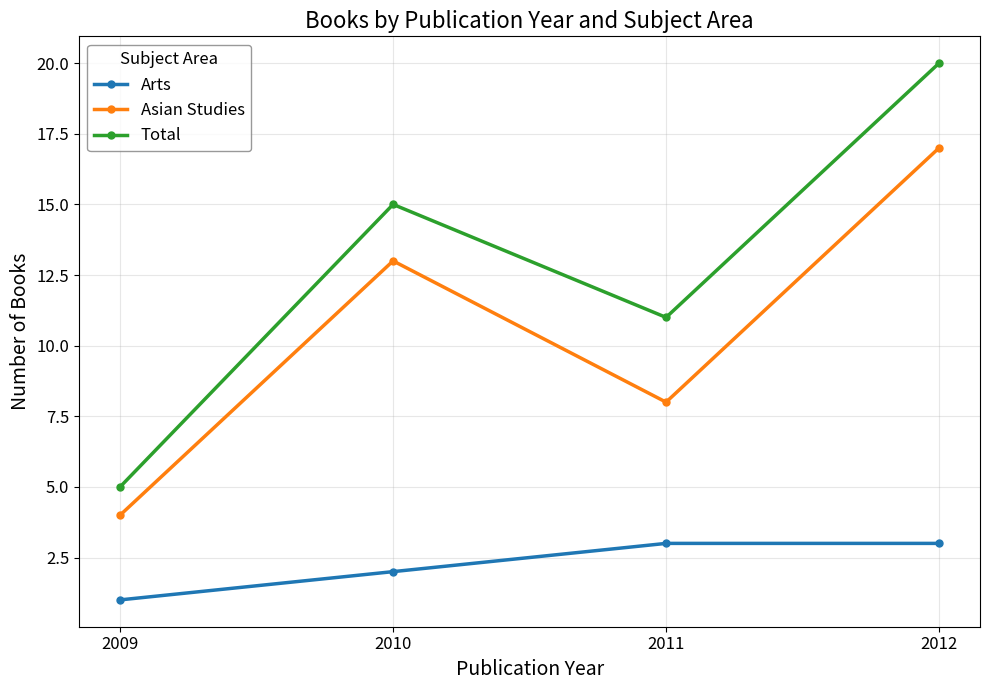

What is the minimum value shown in the chart?

1